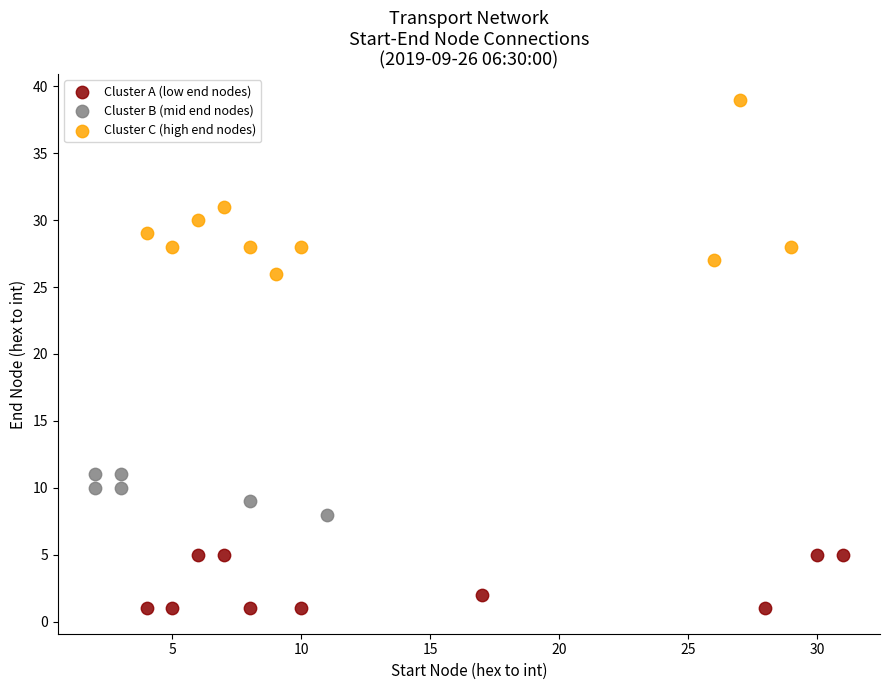

Which series has the largest Y range (max minus min)?

Cluster C (high end nodes)